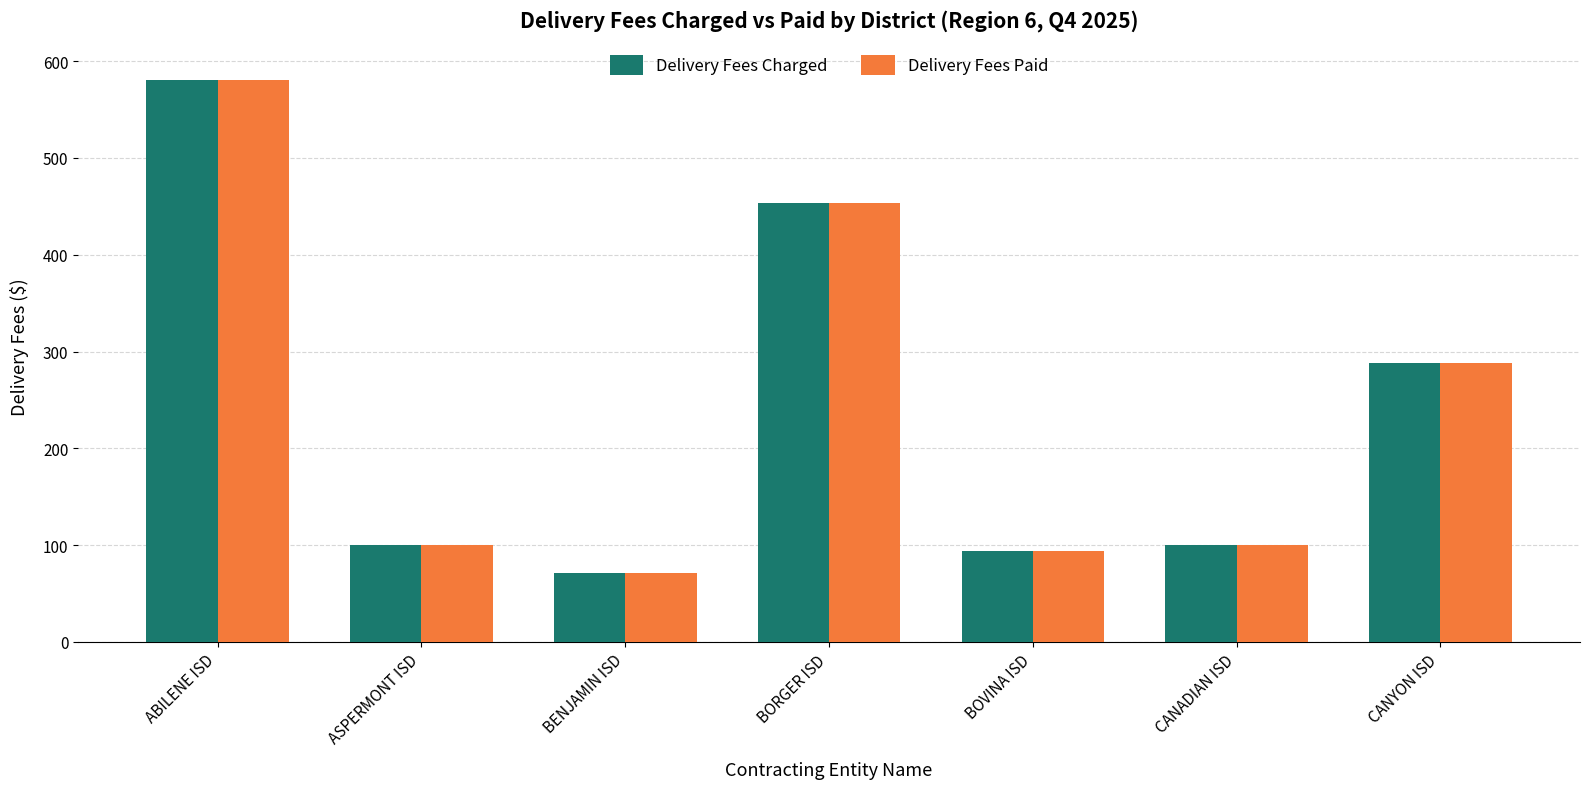

What is the label of the 2nd bar from the right?

CANADIAN ISD